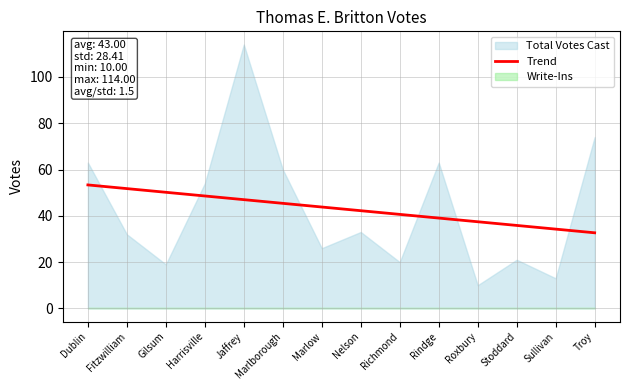

True or false: Trend has a value of 14.9 at Dublin.

False